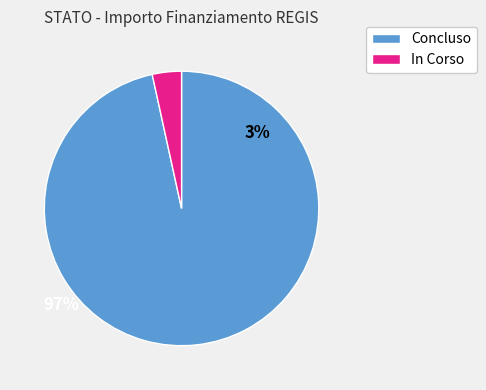

Rank the categories by value from lowest to highest.

In Corso, Concluso